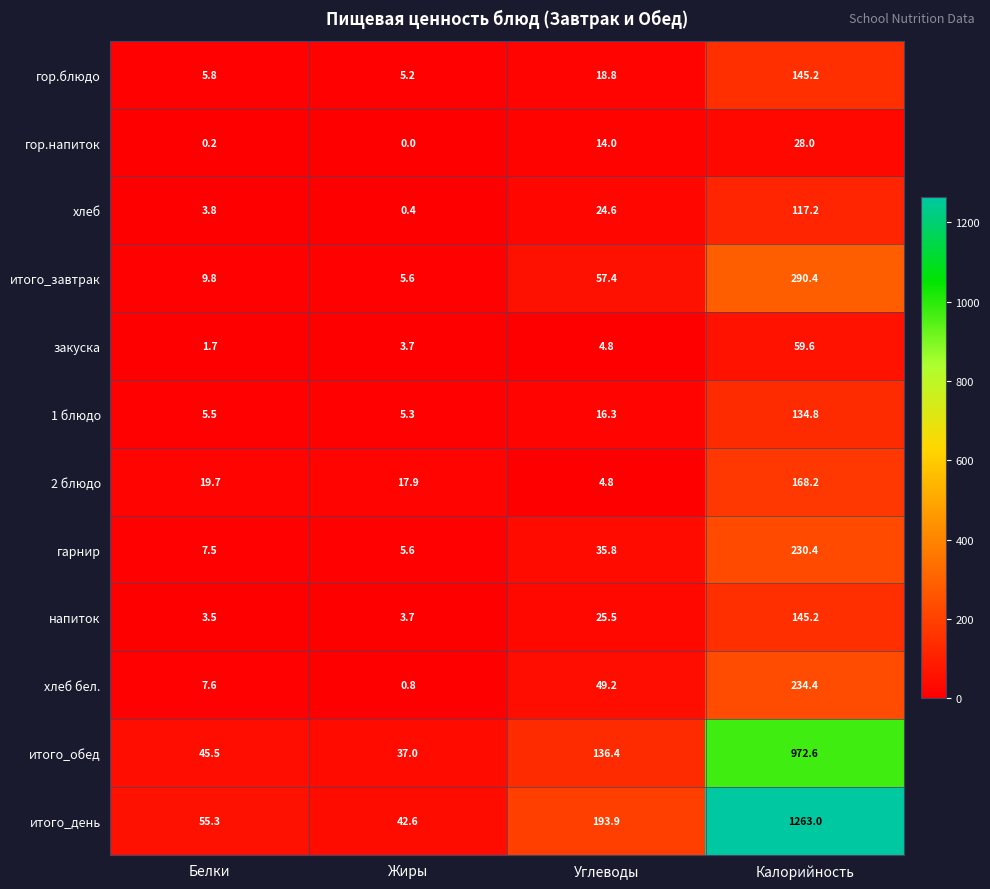

At which category does the chart reach its peak across all series?

Калорийность